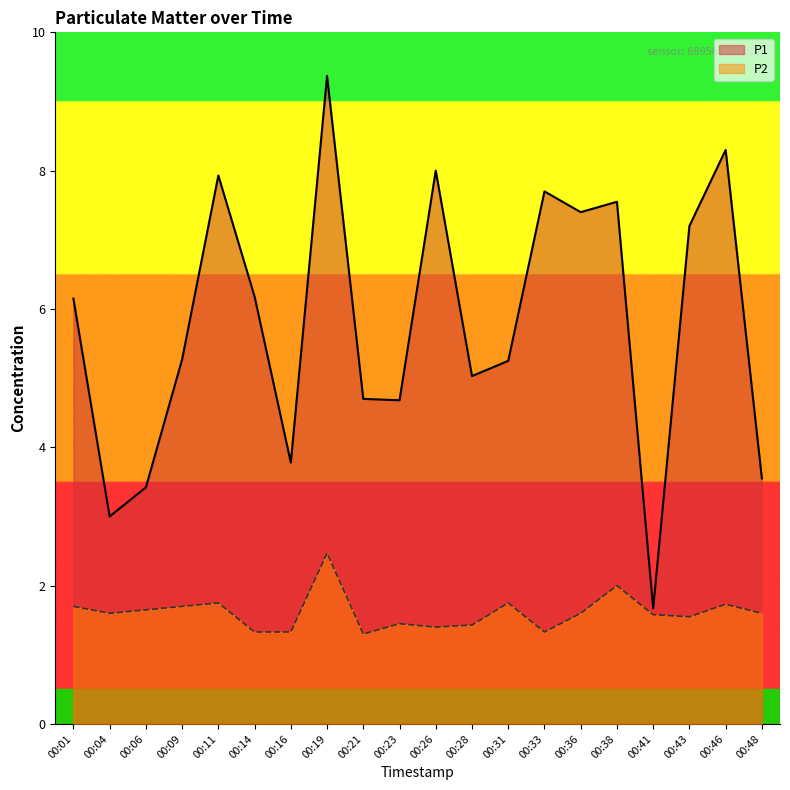

Which series has the largest total across all categories?

P1